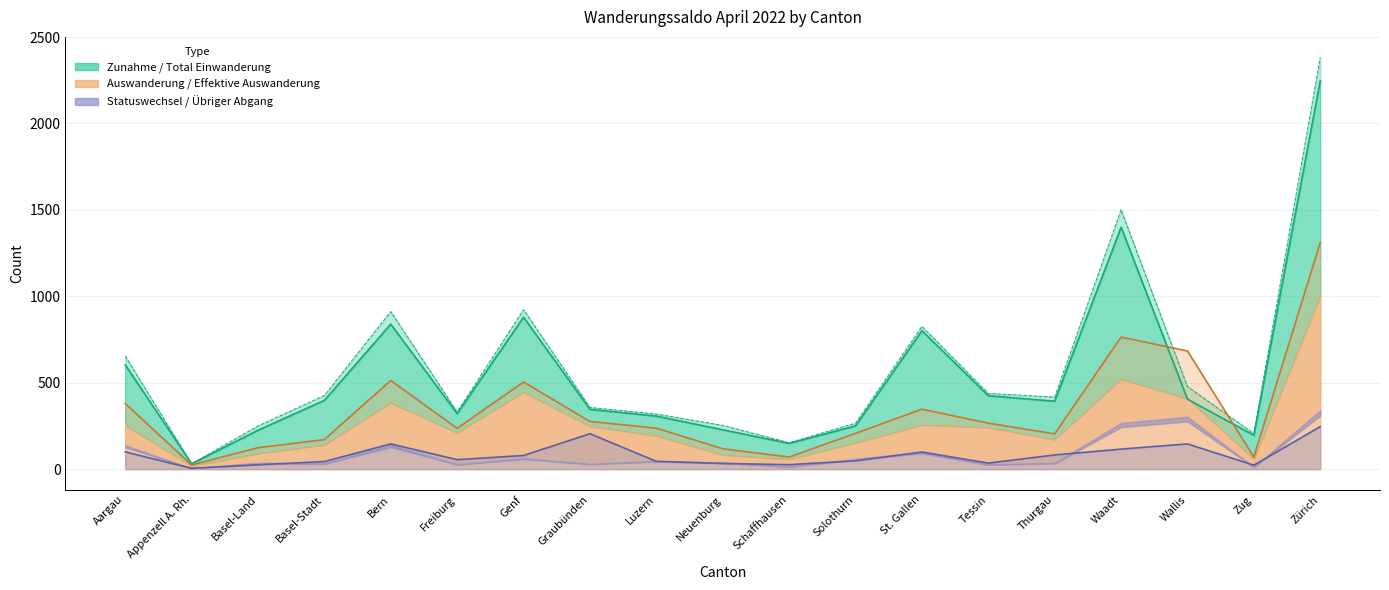

What is the minimum value shown in the chart?

5